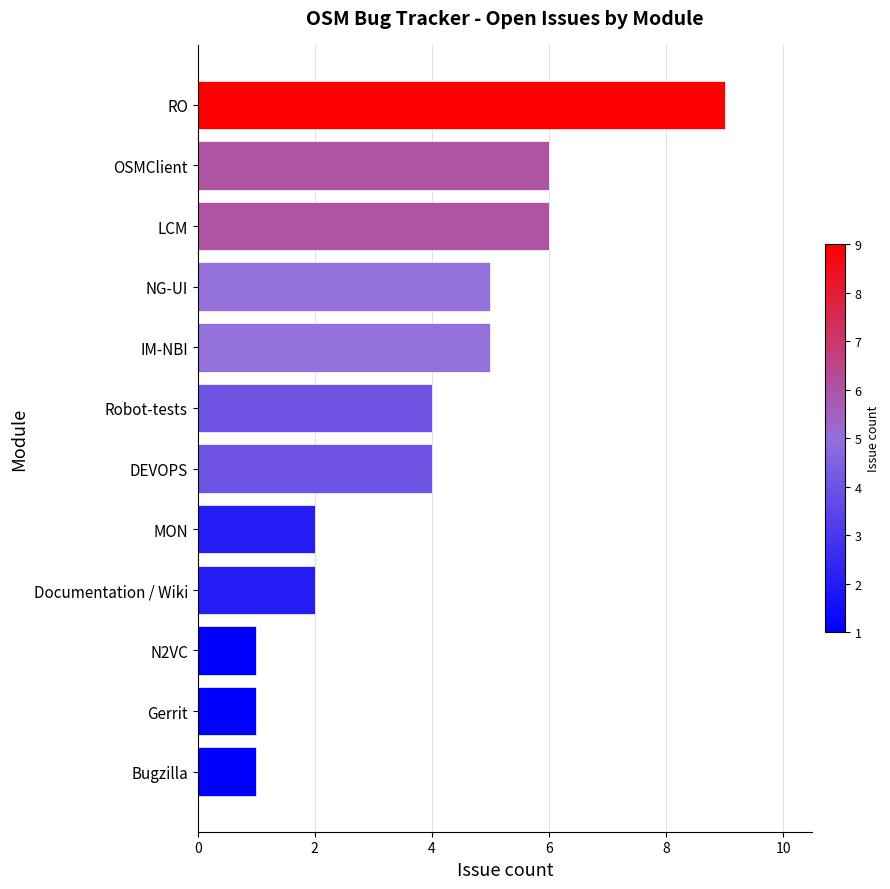

Reading bottom to top, what are all the values shown in this chart?

Bugzilla=1	Gerrit=1	N2VC=1	Documentation / Wiki=2	MON=2	DEVOPS=4	Robot-tests=4	IM-NBI=5	NG-UI=5	LCM=6	OSMClient=6	RO=9